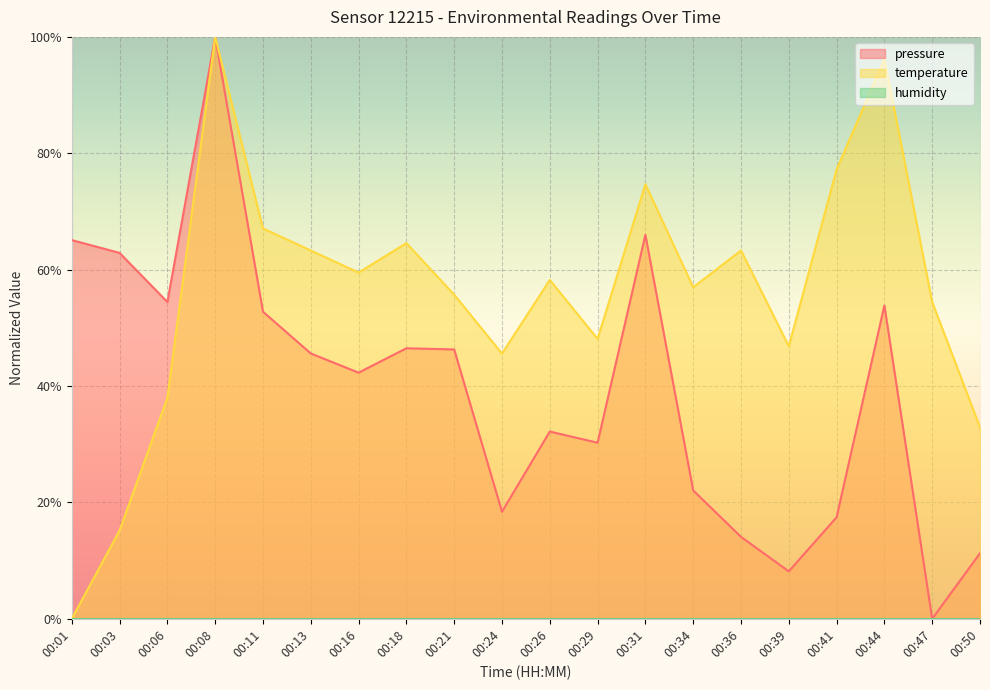

True or false: pressure and temperature intersect in this chart.

False